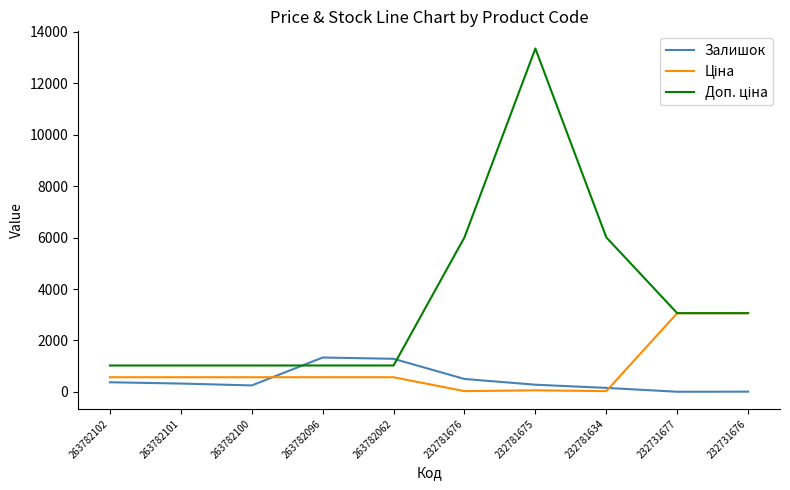

What value does the Залишок series have at 263782062?

1285.0